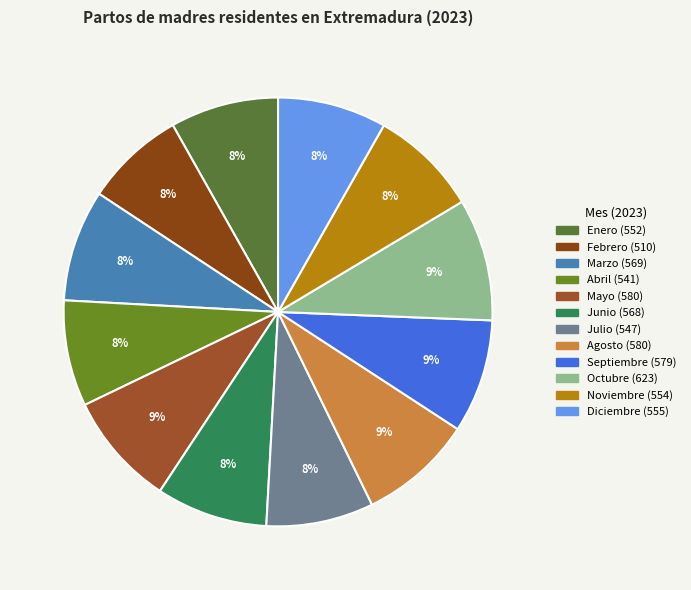

Combined, do Septiembre and Julio account for over 50%?

No